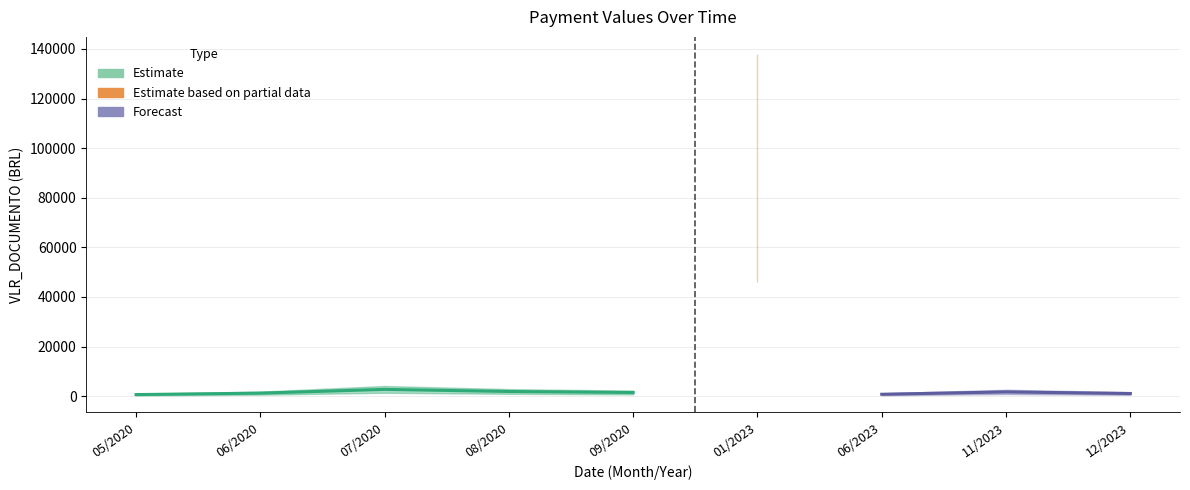

True or false: the data has more than 1 interior local peaks.

True